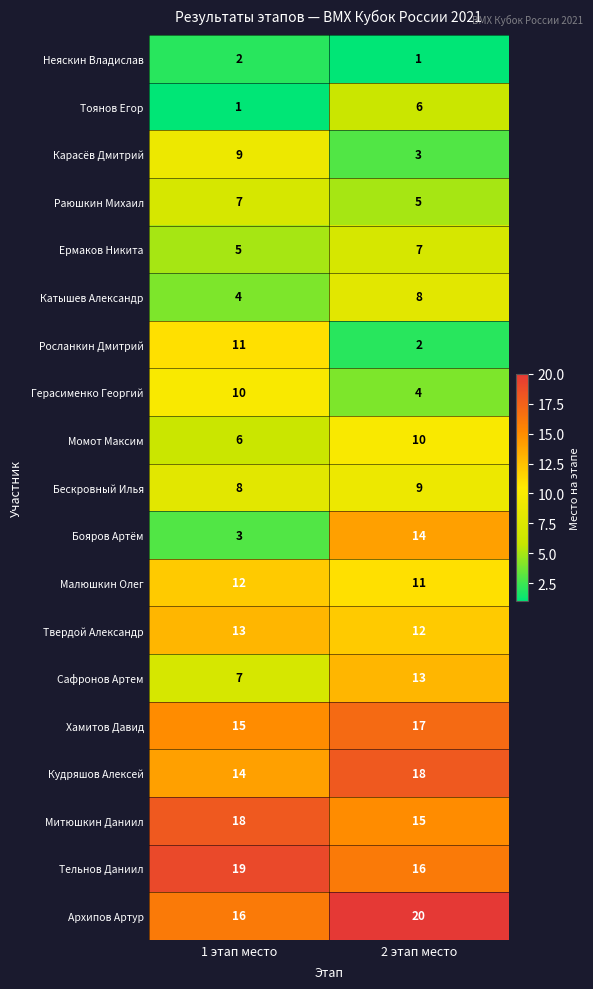

At which category does the chart reach its peak across all series?

2 этап место